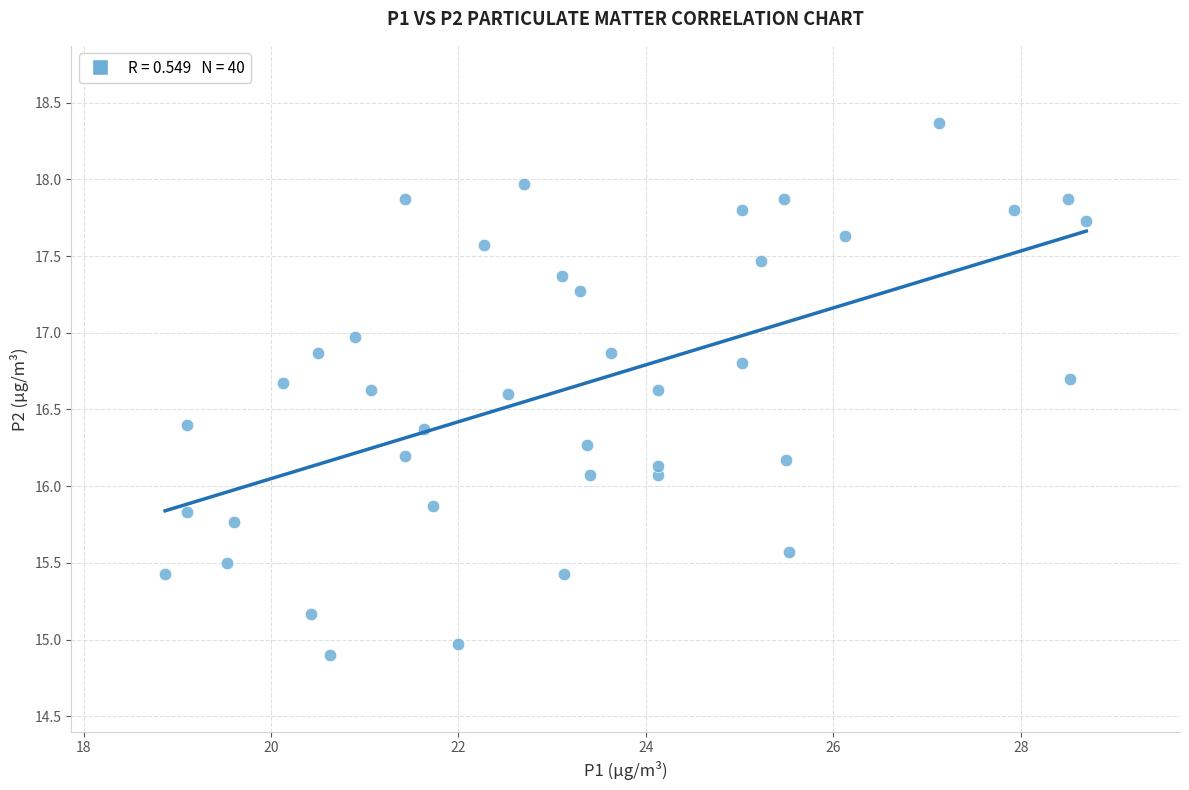

What is the range of Y values (max minus min)?

3.5